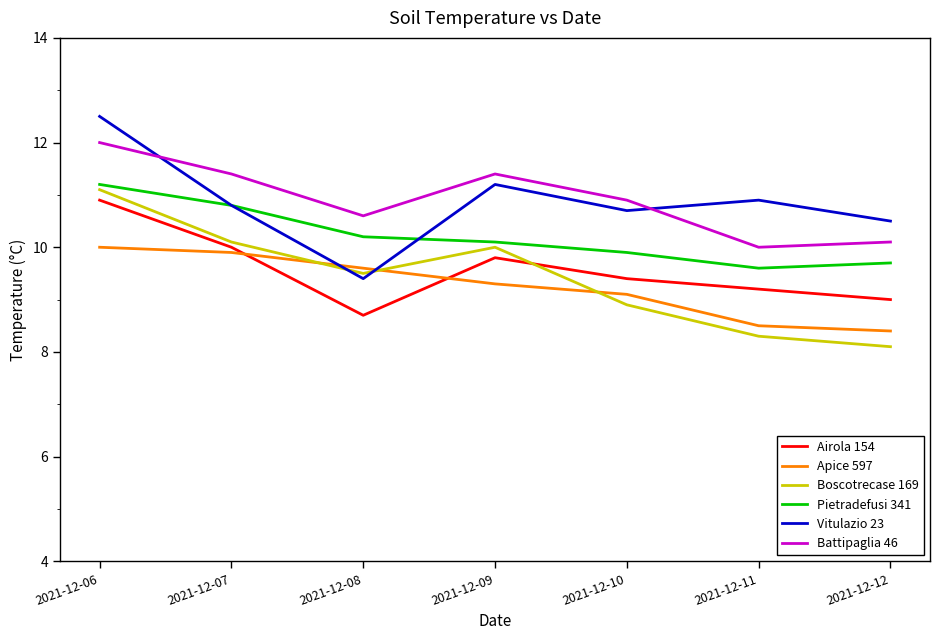

Which label corresponds to the largest value in the chart?

2021-12-06